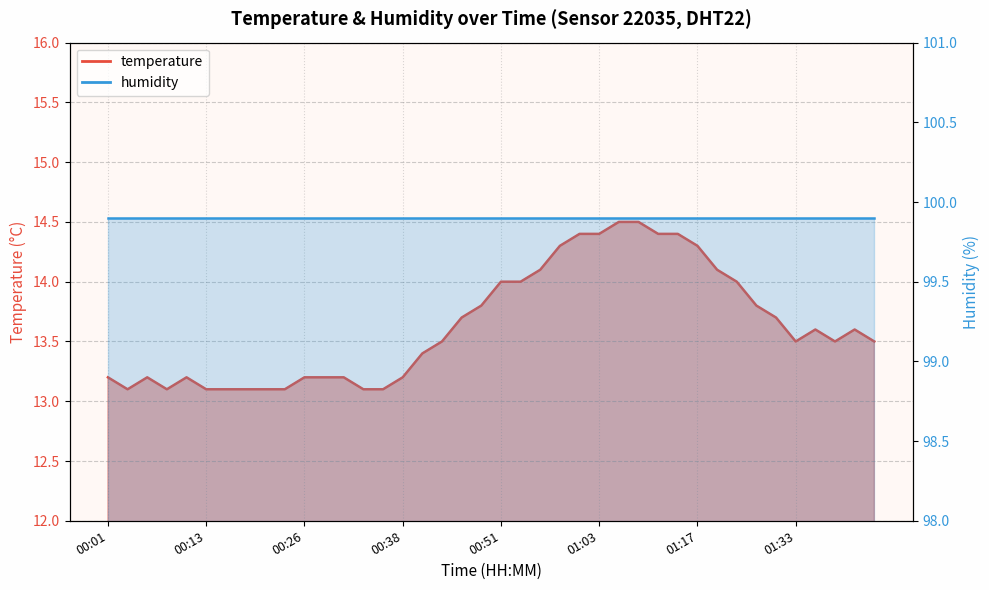

Approximately how many times larger is the value at 01:33 compared to 00:53?

1.0